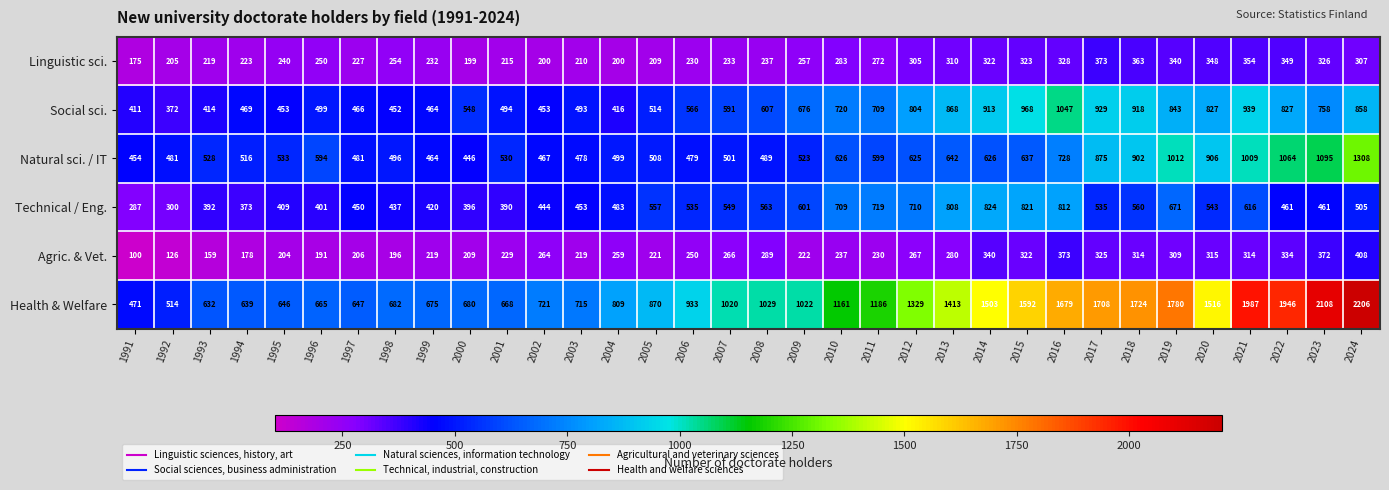

What is the difference between the maximum and minimum values in the Technical / Eng. series?

537